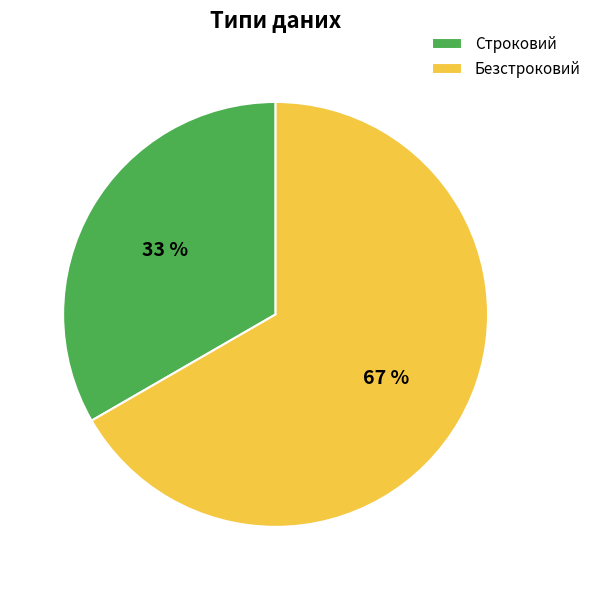

Do Безстроковий and Строковий together represent more than half of the pie?

Yes